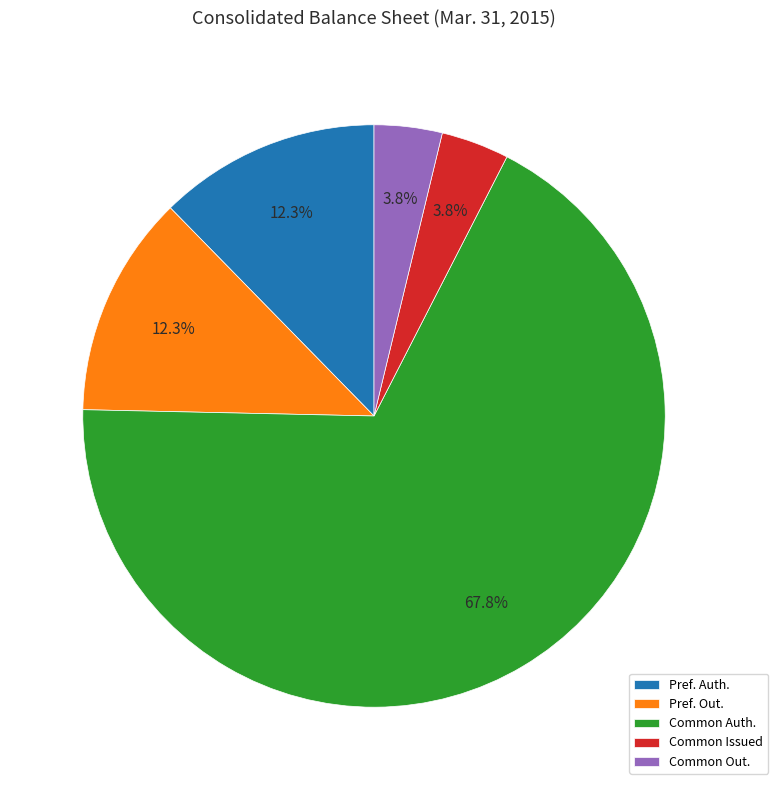

Which has a higher value, Common Auth. or Common Out.?

Common Auth.